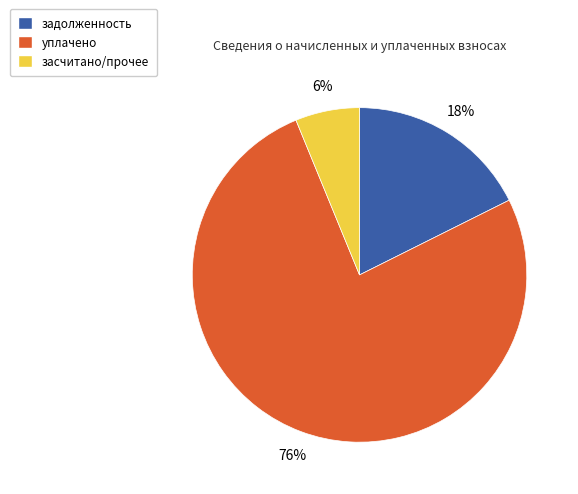

Is there a majority slice in this chart?

Yes